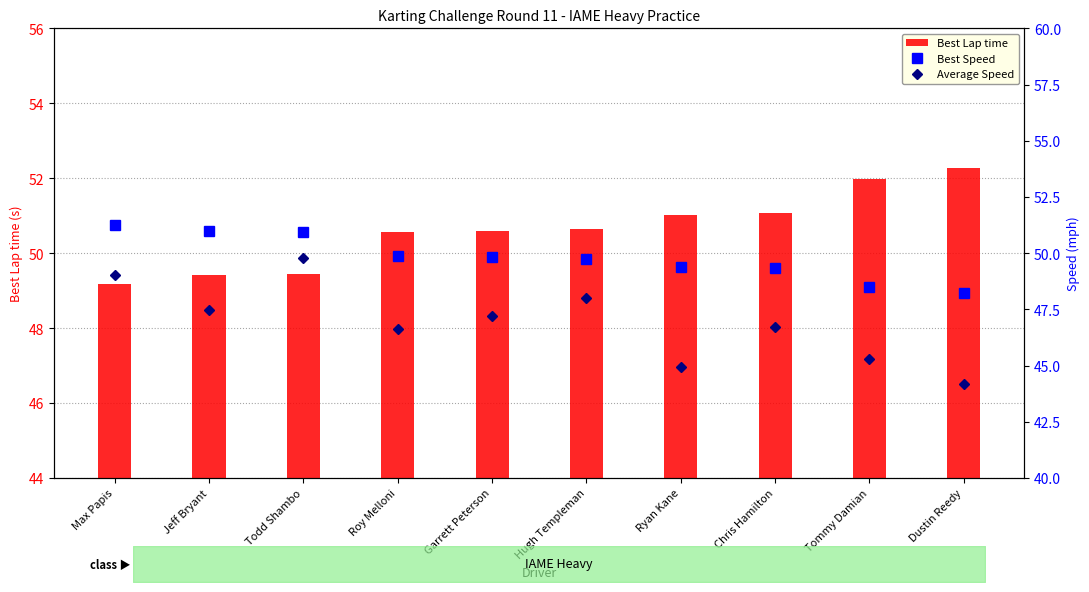

Which series has the largest total across all categories?

Best Lap time